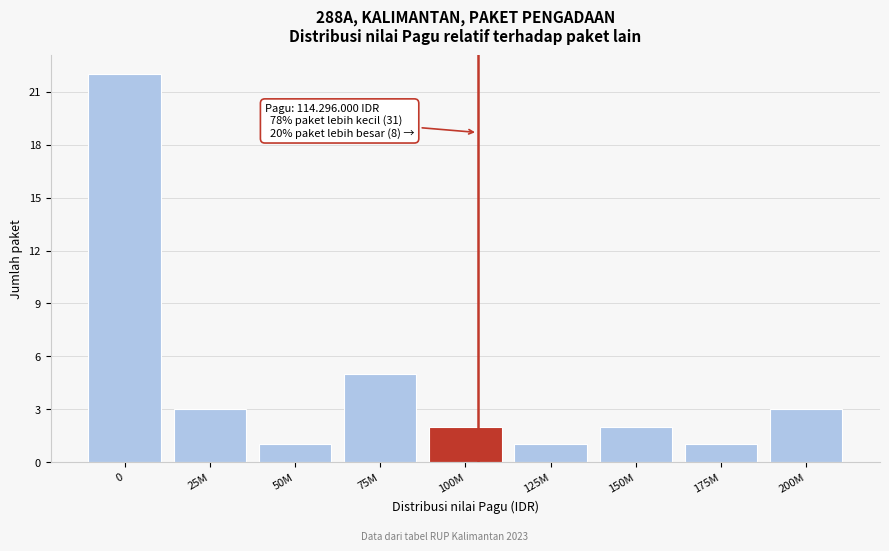

Reading right to left, extract all data points from this chart.

3	1	2	1	2	5	1	3	22